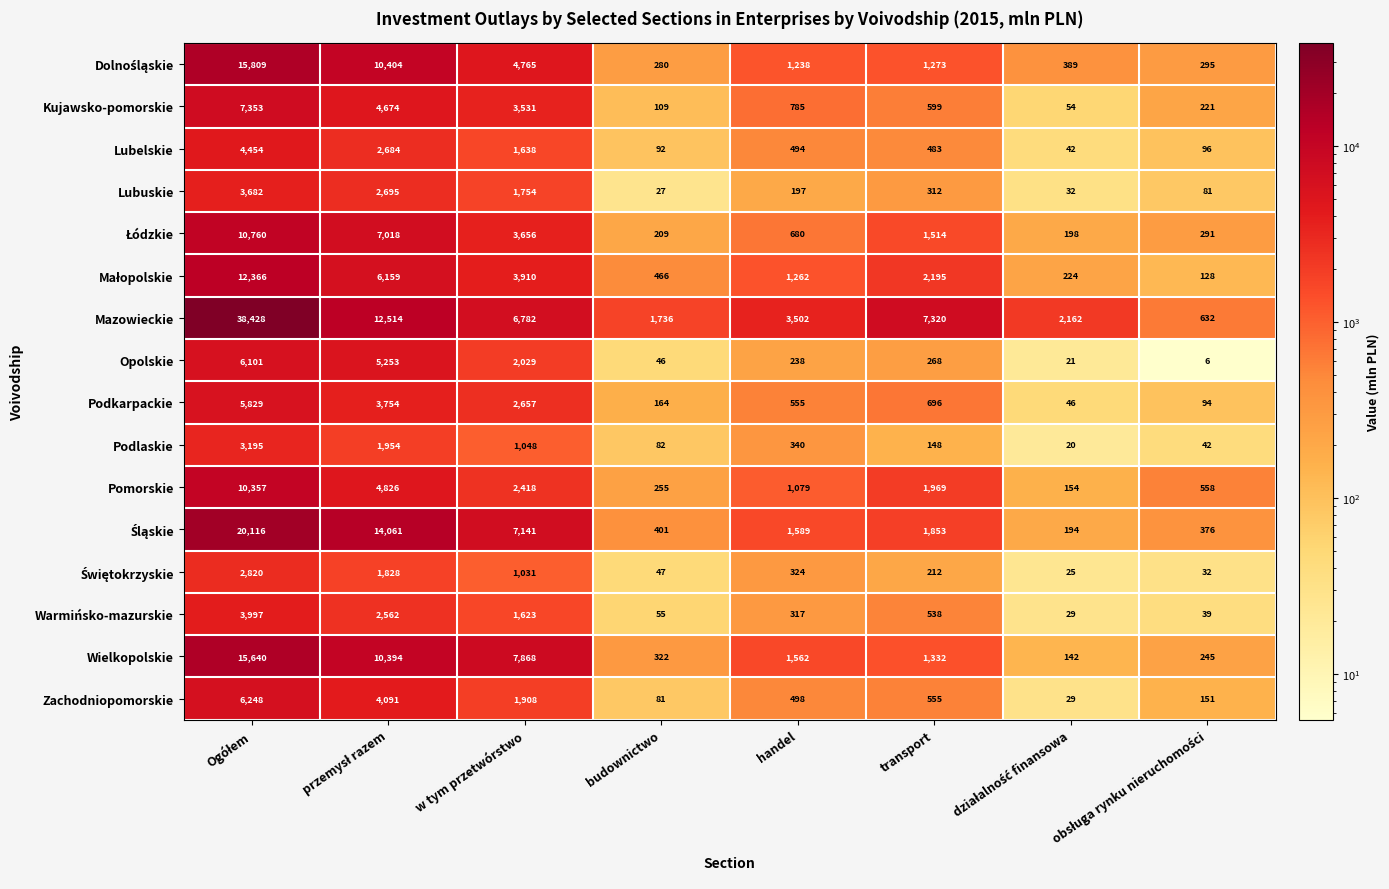

What is the difference between the maximum and minimum values in the Kujawsko-pomorskie series?

7299